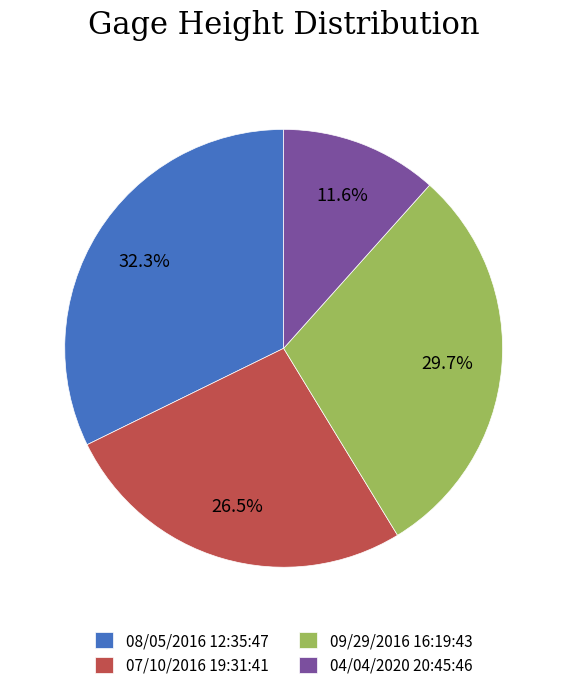

Does any single category account for the majority?

No